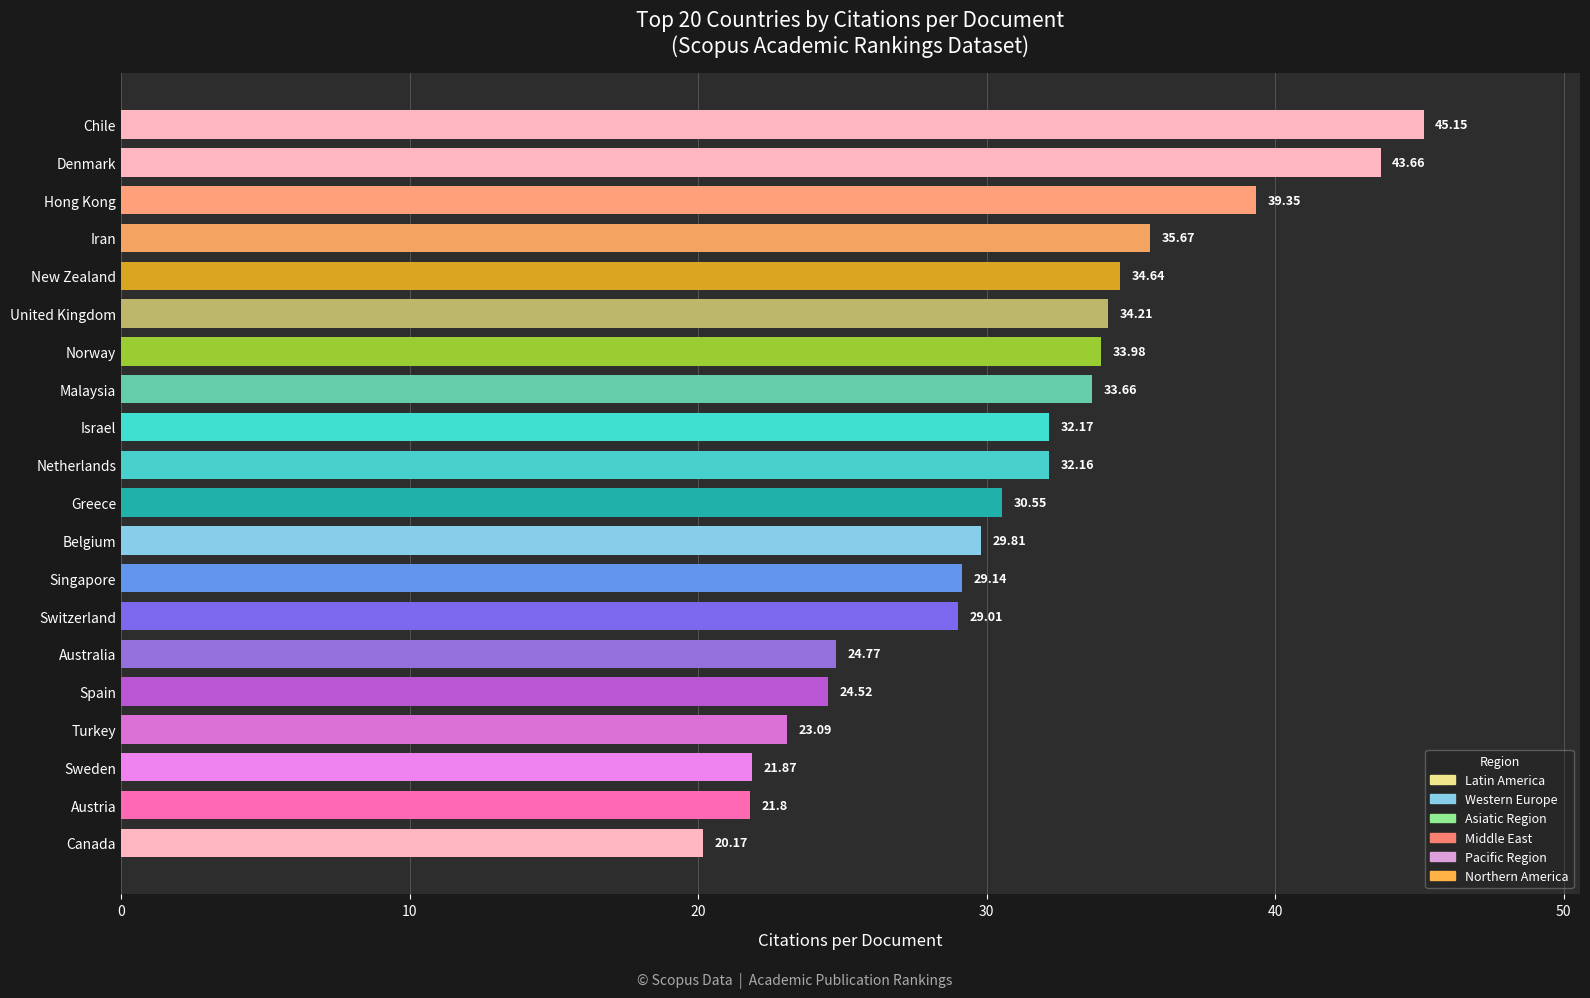

Rank the categories by value from highest to lowest.

Chile, Denmark, Hong Kong, Iran, New Zealand, United Kingdom, Norway, Malaysia, Israel, Netherlands, Greece, Belgium, Singapore, Switzerland, Australia, Spain, Turkey, Sweden, Austria, Canada